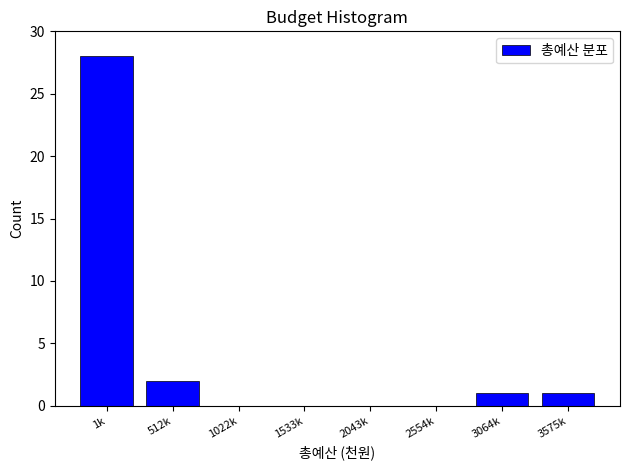

Reading left to right, transcribe all the data shown in this chart.

1k=28	512k=2	1022k=0	1533k=0	2043k=0	2554k=0	3064k=1	3575k=1